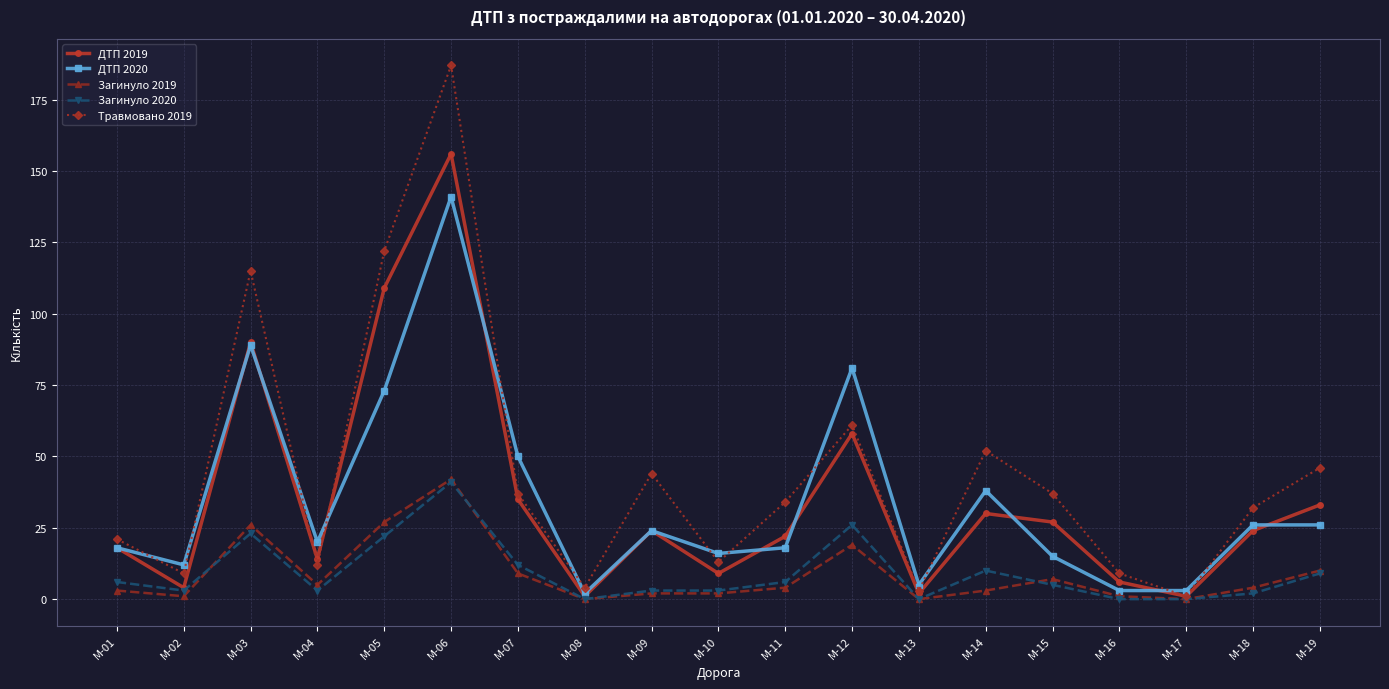

What is the average value of the Загинуло 2020 series?

9